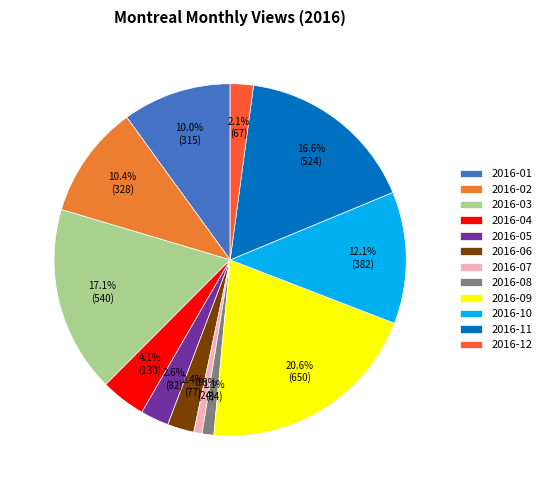

What is the ratio of the value at 2016-10 to the value at 2016-02?

1.2